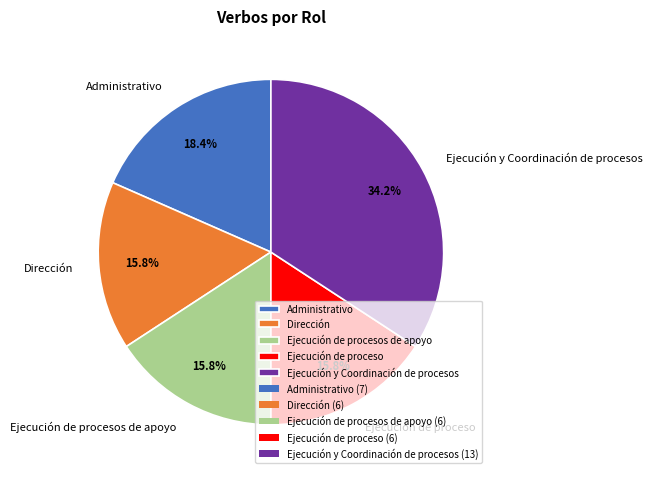

To the nearest percent, what percentage of the pie is Ejecución y Coordinación de procesos?

34%